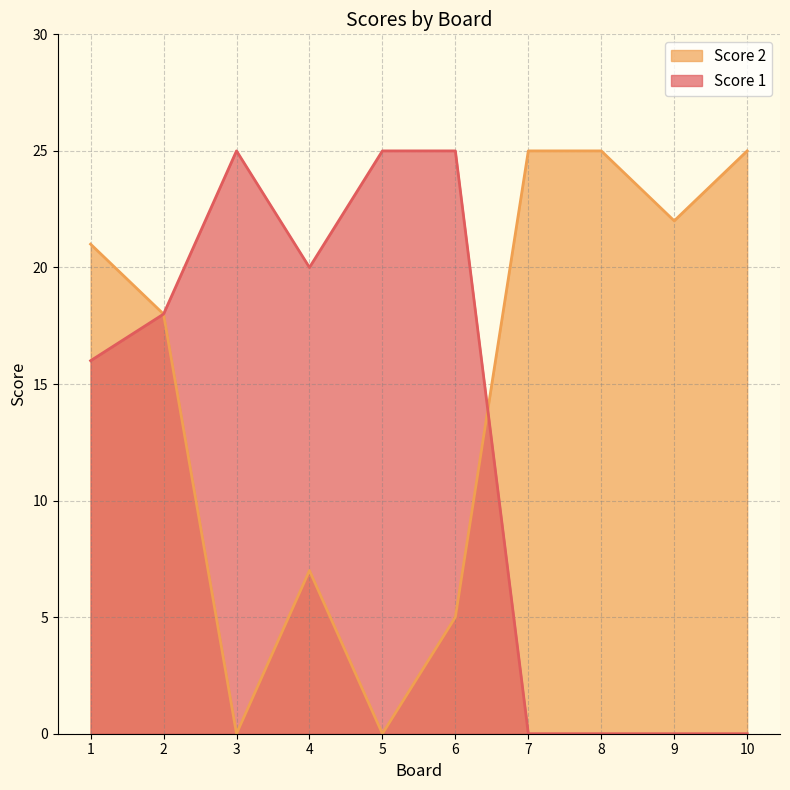

Which category has the lowest value across all series?

7